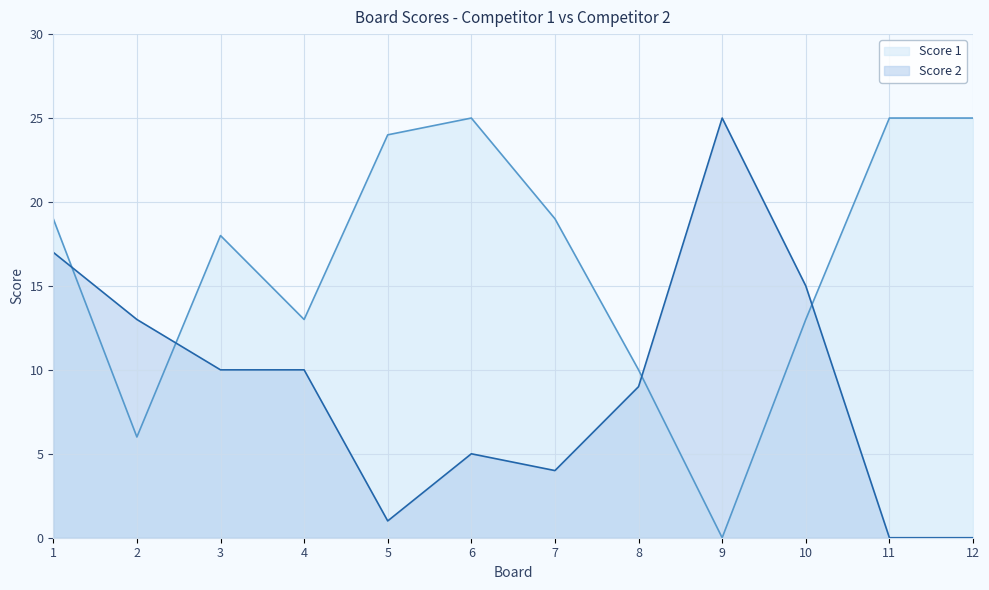

Which series has the largest total across all categories?

Score 1